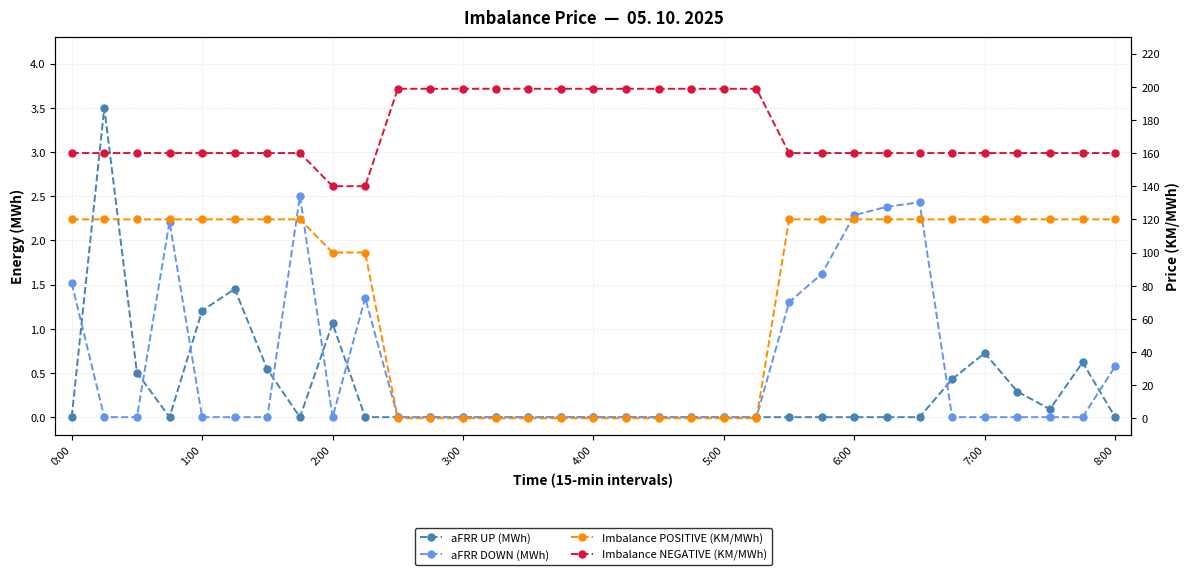

What are all the series names shown in the legend?

aFRR UP (MWh), aFRR DOWN (MWh), Imbalance POSITIVE (KM/MWh), Imbalance NEGATIVE (KM/MWh)